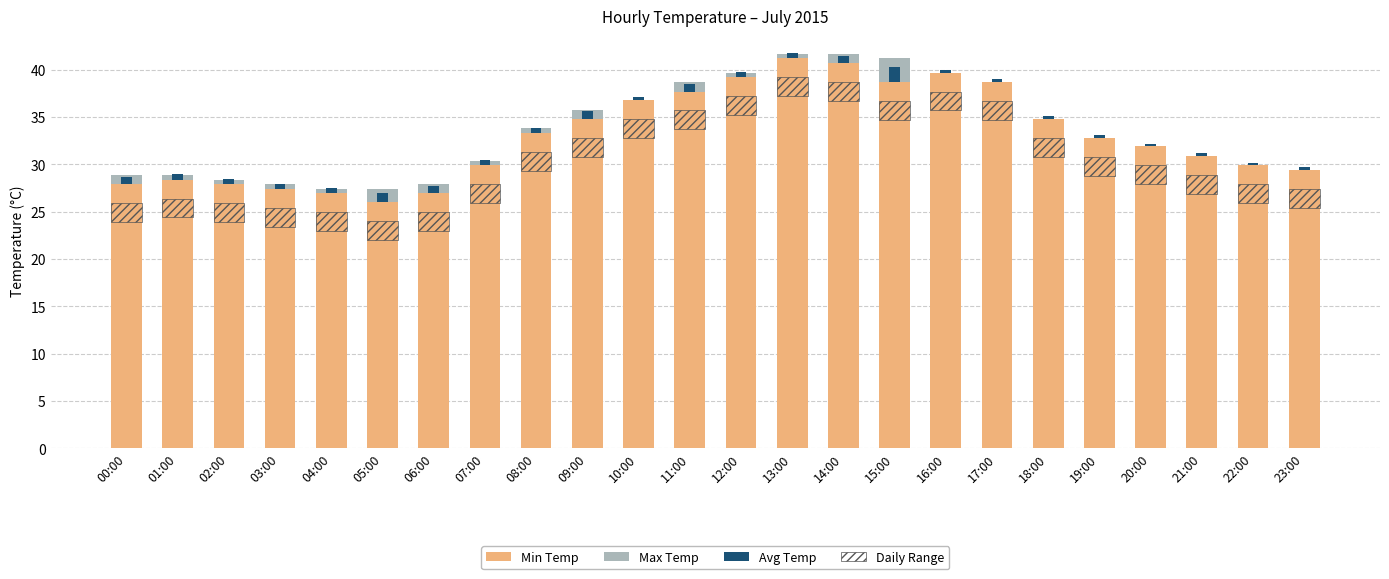

The value of Min Temp at 20:00 is 16.2. True or false?

False